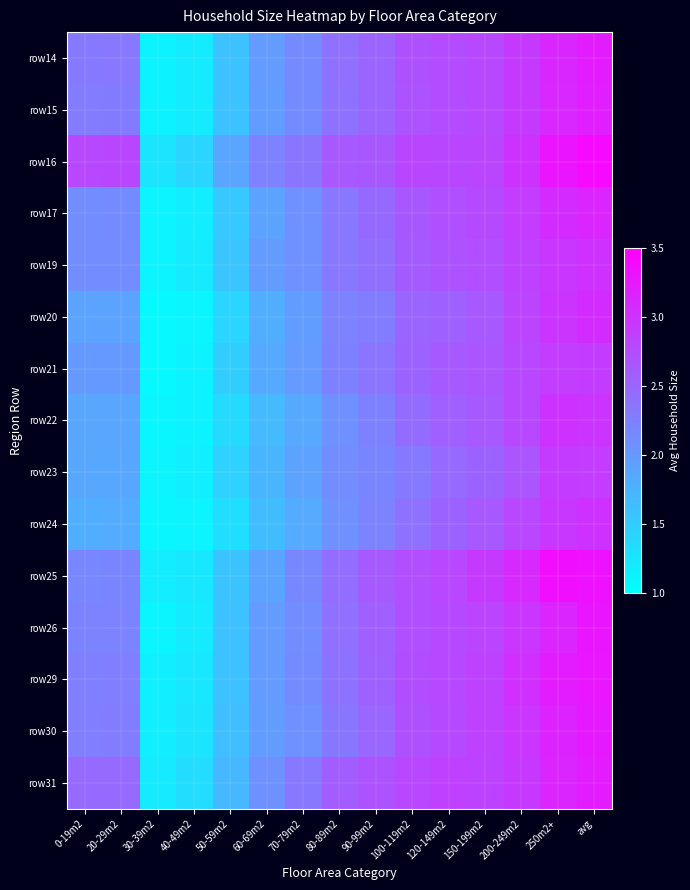

Reading left to right, what are all the values shown in this chart?

row14: 0-19m2=2.3	20-29m2=2.3	30-39m2=1.1	40-49m2=1.2	50-59m2=1.6	60-69m2=2.0	70-79m2=2.1	80-89m2=2.4	90-99m2=2.5	100-119m2=2.7	120-149m2=2.8	150-199m2=2.8	200-249m2=2.9	250m2+=3.1	avg=3.2
row15: 0-19m2=2.3	20-29m2=2.3	30-39m2=1.1	40-49m2=1.2	50-59m2=1.6	60-69m2=2.0	70-79m2=2.1	80-89m2=2.4	90-99m2=2.5	100-119m2=2.7	120-149m2=2.7	150-199m2=2.8	200-249m2=2.9	250m2+=3.1	avg=3.2
row16: 0-19m2=2.8	20-29m2=2.8	30-39m2=1.3	40-49m2=1.4	50-59m2=1.9	60-69m2=2.2	70-79m2=2.4	80-89m2=2.6	90-99m2=2.6	100-119m2=2.8	120-149m2=2.8	150-199m2=2.8	200-249m2=3.0	250m2+=3.3	avg=3.4
row17: 0-19m2=2.1	20-29m2=2.1	30-39m2=1.1	40-49m2=1.2	50-59m2=1.5	60-69m2=1.9	70-79m2=2.1	80-89m2=2.3	90-99m2=2.5	100-119m2=2.6	120-149m2=2.7	150-199m2=2.8	200-249m2=2.9	250m2+=3.1	avg=3.1
row19: 0-19m2=2.1	20-29m2=2.1	30-39m2=1.1	40-49m2=1.2	50-59m2=1.6	60-69m2=2.0	70-79m2=2.1	80-89m2=2.3	90-99m2=2.4	100-119m2=2.6	120-149m2=2.7	150-199m2=2.7	200-249m2=2.9	250m2+=3.0	avg=3.0
row20: 0-19m2=1.9	20-29m2=1.9	30-39m2=1.1	40-49m2=1.1	50-59m2=1.4	60-69m2=1.8	70-79m2=2.0	80-89m2=2.2	90-99m2=2.3	100-119m2=2.5	120-149m2=2.6	150-199m2=2.6	200-249m2=2.8	250m2+=3.0	avg=3.1
row21: 0-19m2=2.0	20-29m2=2.0	30-39m2=1.1	40-49m2=1.1	50-59m2=1.5	60-69m2=1.8	70-79m2=2.0	80-89m2=2.2	90-99m2=2.4	100-119m2=2.5	120-149m2=2.6	150-199m2=2.7	200-249m2=2.8	250m2+=2.9	avg=2.9
row22: 0-19m2=1.9	20-29m2=1.9	30-39m2=1.1	40-49m2=1.1	50-59m2=1.4	60-69m2=1.7	70-79m2=1.8	80-89m2=2.1	90-99m2=2.2	100-119m2=2.5	120-149m2=2.6	150-199m2=2.6	200-249m2=2.8	250m2+=3.0	avg=3.0
row23: 0-19m2=1.9	20-29m2=1.9	30-39m2=1.1	40-49m2=1.2	50-59m2=1.5	60-69m2=1.7	70-79m2=1.9	80-89m2=2.1	90-99m2=2.2	100-119m2=2.3	120-149m2=2.5	150-199m2=2.5	200-249m2=2.7	250m2+=2.9	avg=2.9
row24: 0-19m2=1.8	20-29m2=1.8	30-39m2=1.1	40-49m2=1.1	50-59m2=1.3	60-69m2=1.7	70-79m2=1.8	80-89m2=2.1	90-99m2=2.2	100-119m2=2.4	120-149m2=2.5	150-199m2=2.6	200-249m2=2.8	250m2+=3.0	avg=3.0
row25: 0-19m2=2.2	20-29m2=2.2	30-39m2=1.2	40-49m2=1.2	50-59m2=1.6	60-69m2=1.9	70-79m2=2.2	80-89m2=2.4	90-99m2=2.6	100-119m2=2.7	120-149m2=2.8	150-199m2=2.9	200-249m2=3.1	250m2+=3.4	avg=3.3
row26: 0-19m2=2.2	20-29m2=2.2	30-39m2=1.1	40-49m2=1.2	50-59m2=1.6	60-69m2=2.0	70-79m2=2.1	80-89m2=2.4	90-99m2=2.6	100-119m2=2.7	120-149m2=2.8	150-199m2=2.8	200-249m2=3.0	250m2+=3.1	avg=3.3
row29: 0-19m2=2.3	20-29m2=2.3	30-39m2=1.2	40-49m2=1.2	50-59m2=1.6	60-69m2=2.0	70-79m2=2.1	80-89m2=2.4	90-99m2=2.5	100-119m2=2.7	120-149m2=2.8	150-199m2=2.9	200-249m2=3.0	250m2+=3.2	avg=3.3
row30: 0-19m2=2.3	20-29m2=2.3	30-39m2=1.2	40-49m2=1.3	50-59m2=1.6	60-69m2=2.0	70-79m2=2.1	80-89m2=2.3	90-99m2=2.5	100-119m2=2.7	120-149m2=2.8	150-199m2=2.8	200-249m2=3.0	250m2+=3.2	avg=3.2
row31: 0-19m2=2.5	20-29m2=2.5	30-39m2=1.2	40-49m2=1.3	50-59m2=1.7	60-69m2=2.1	70-79m2=2.3	80-89m2=2.6	90-99m2=2.7	100-119m2=2.8	120-149m2=2.9	150-199m2=2.8	200-249m2=2.9	250m2+=3.1	avg=3.2